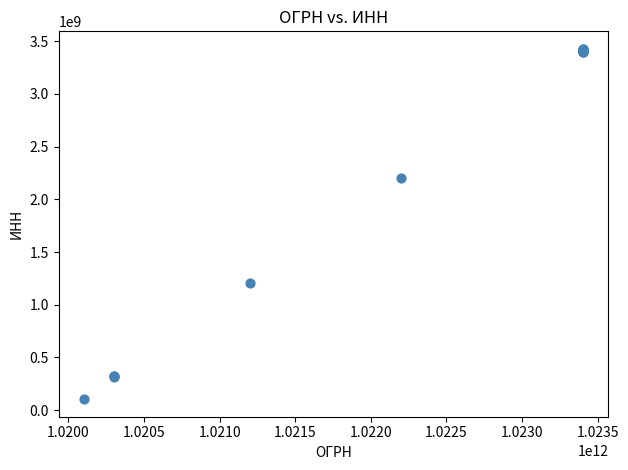

What Y value in the scatter plot is closest to 1765507596?

2204010360